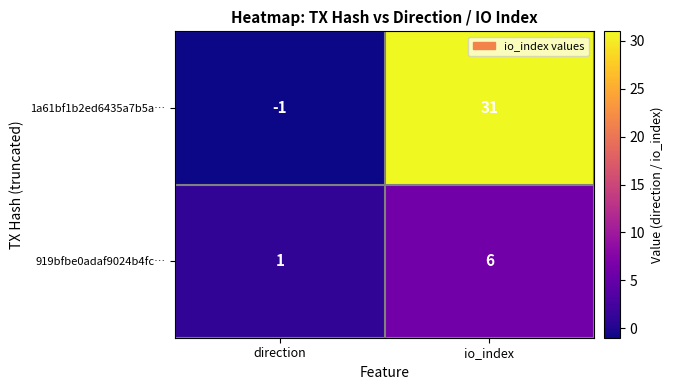

What is the spread (max minus min) of values at io_index?

25